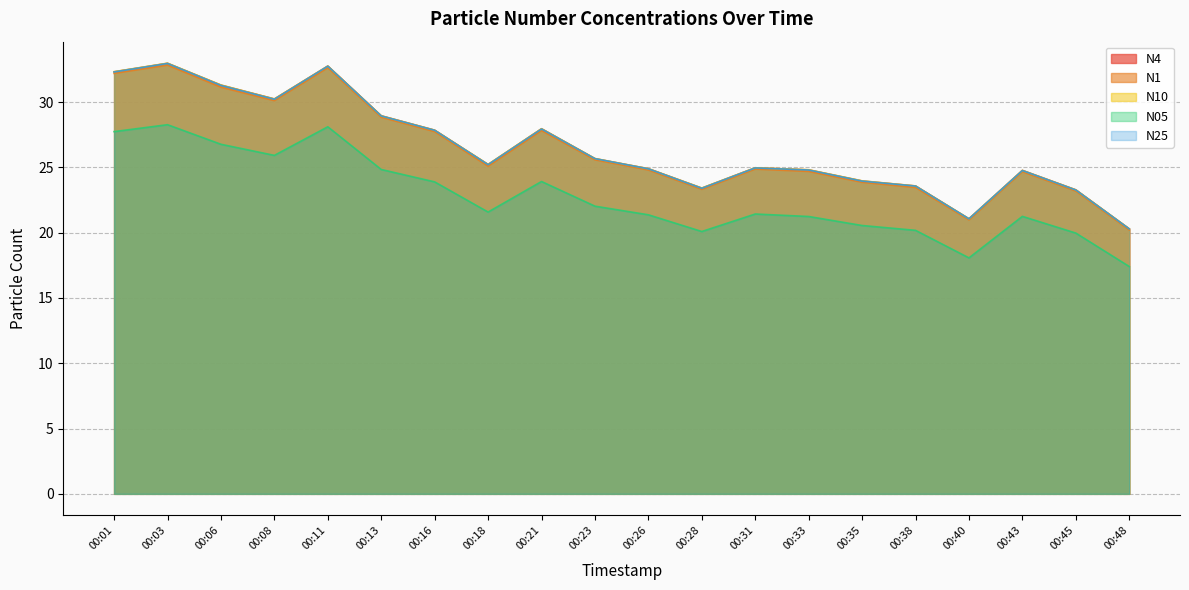

Which label corresponds to the smallest value in the chart?

00:48